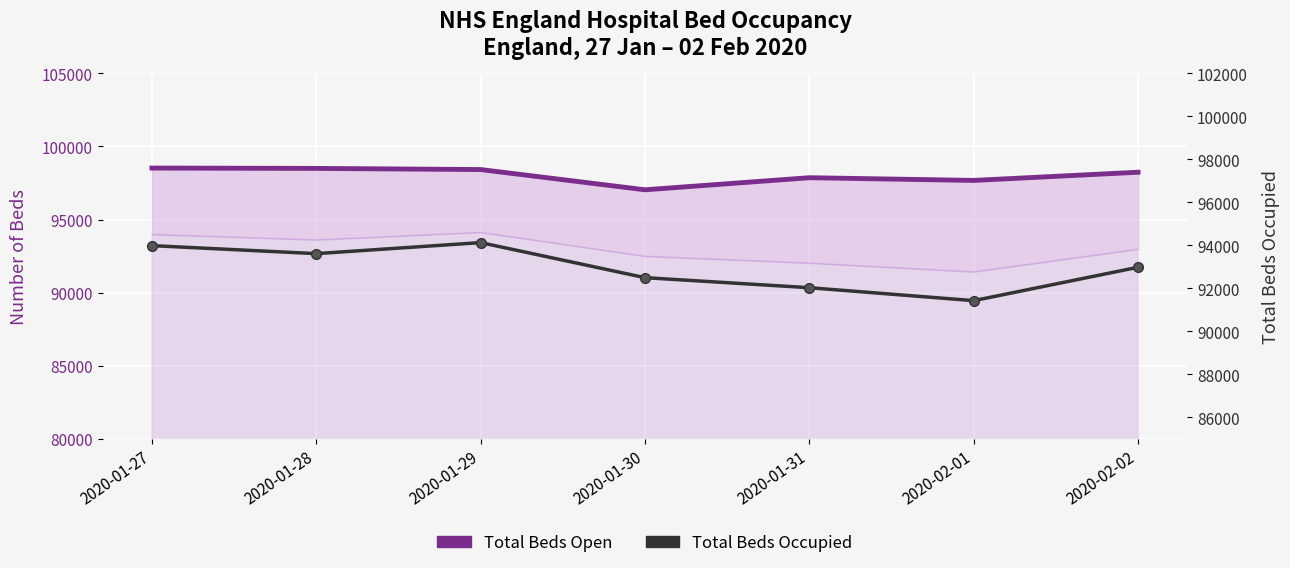

What is the label of the 6th point from the right?

2020-01-28